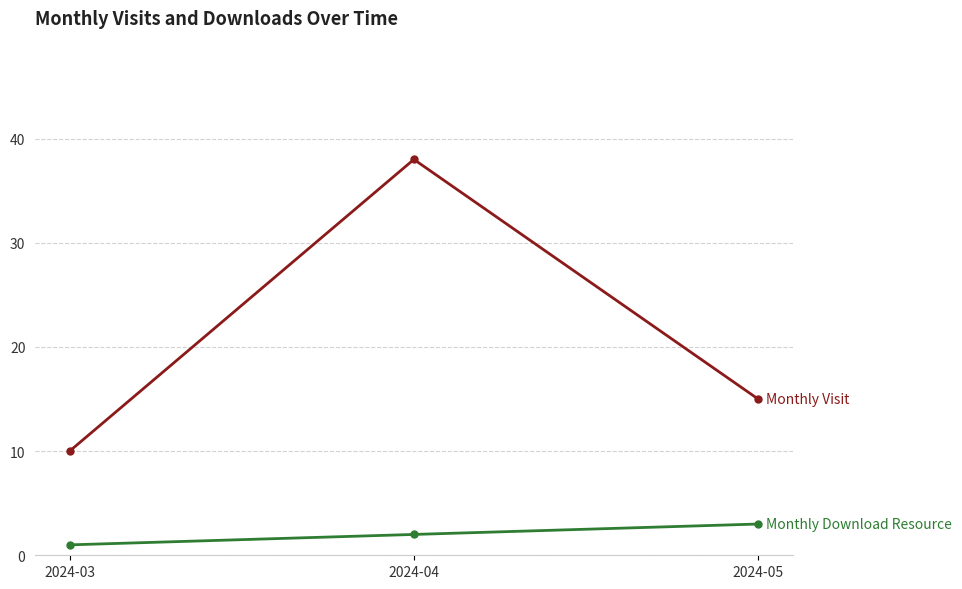

What is the difference between the highest and lowest values at 2024-03?

9